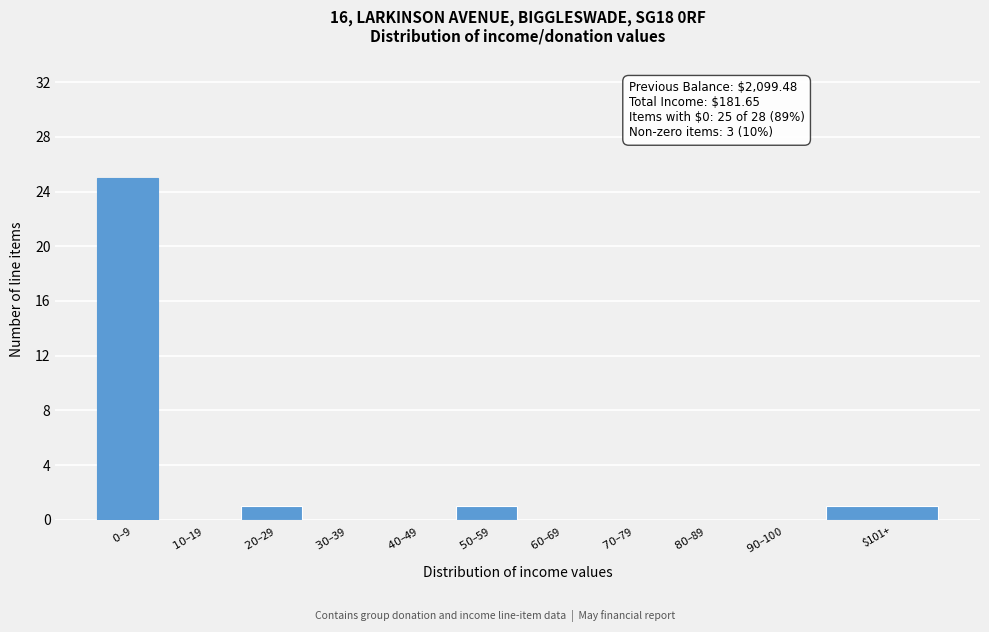

What is the sum of all values?

28